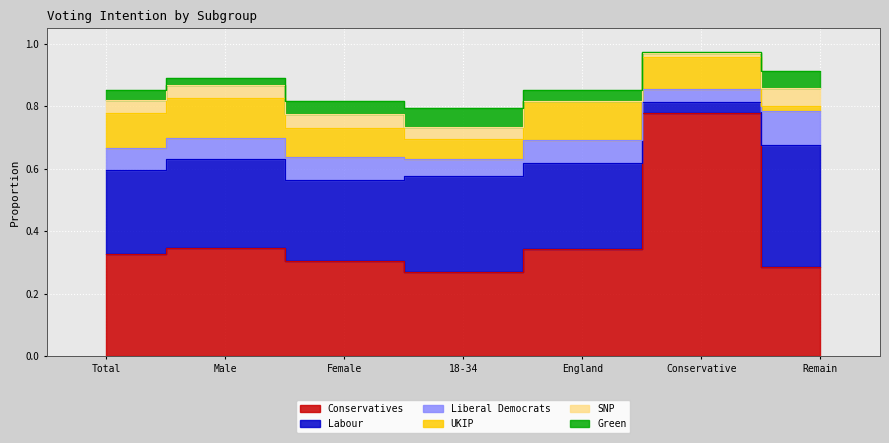

How many interior local peaks does the Liberal Democrats series have?

2